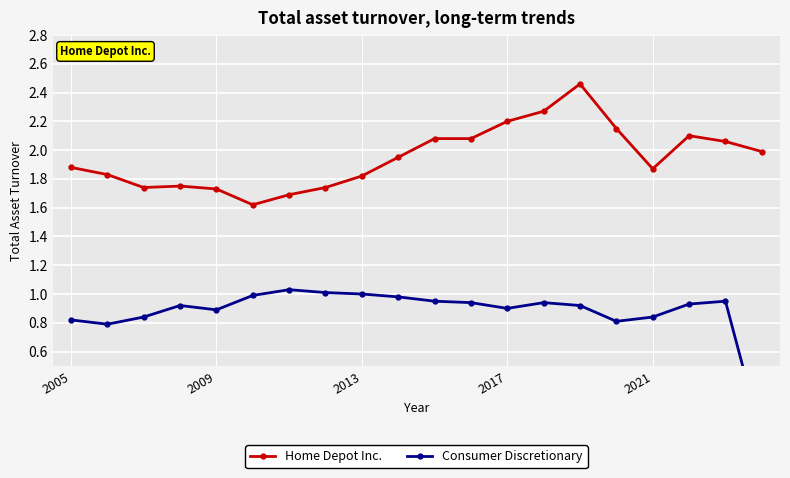

Is it true that Home Depot Inc. equals 2.2 at 2017?

True